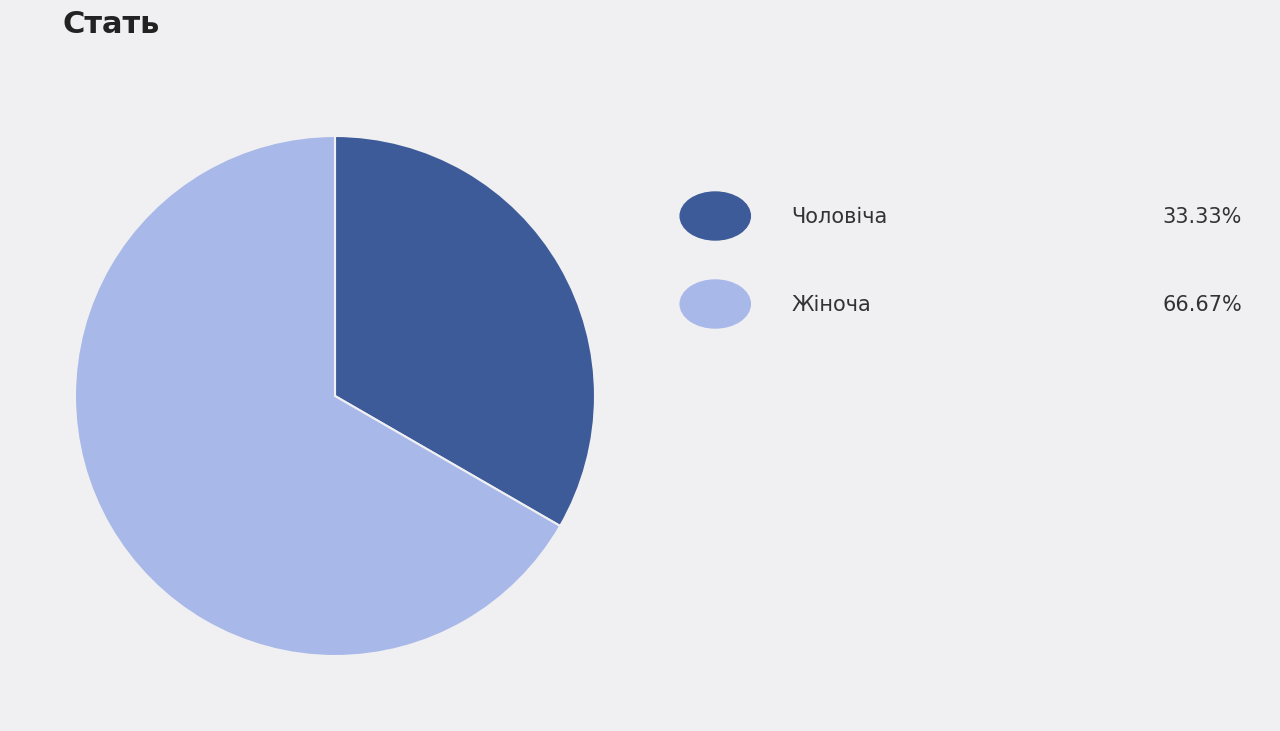

How many segments does this pie chart have?

2